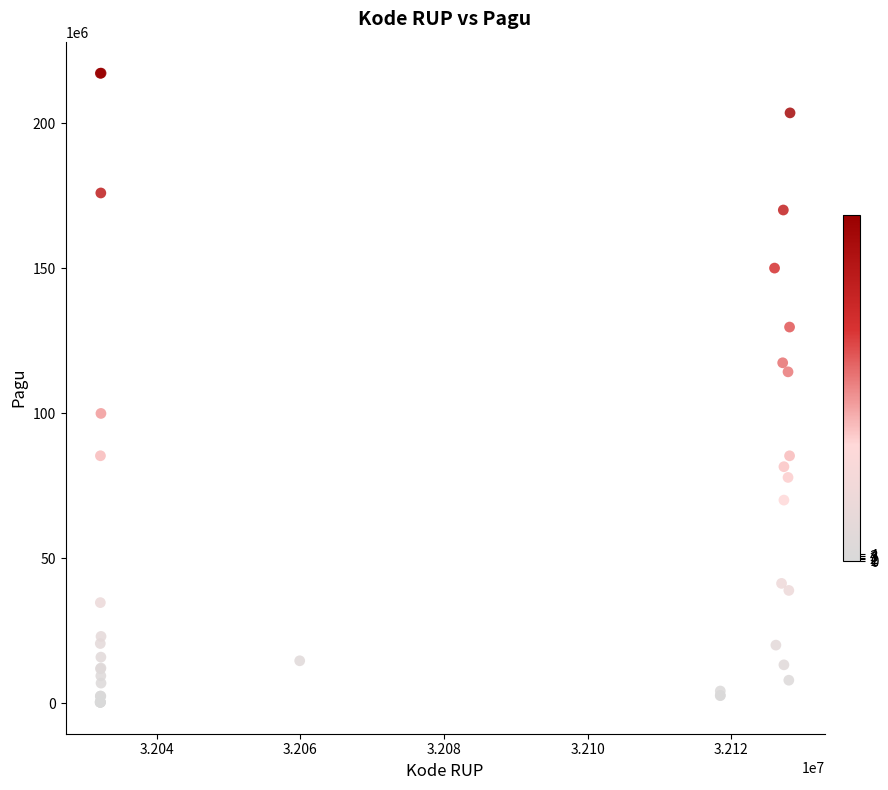

What Y value in the scatter plot is closest to 108830000?

114296000